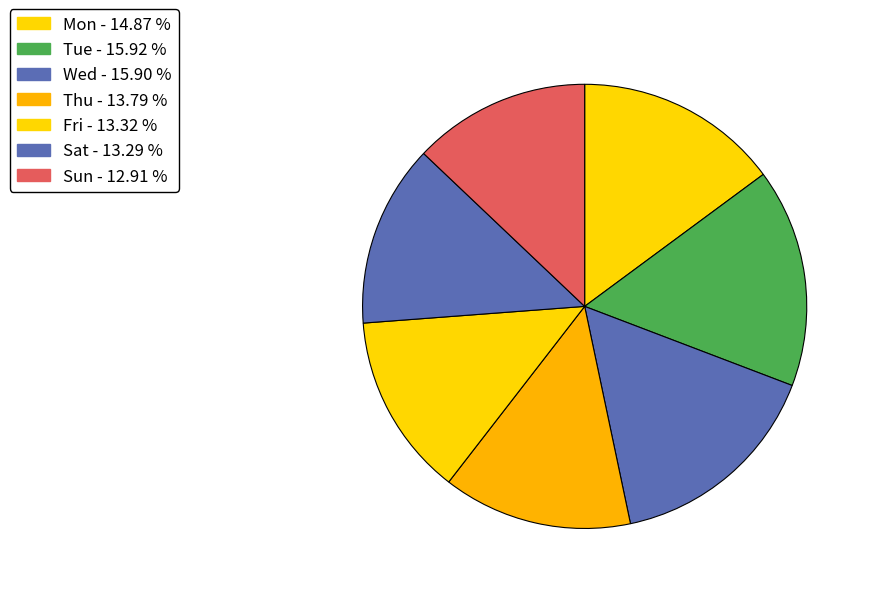

How many slices are in this pie chart?

7